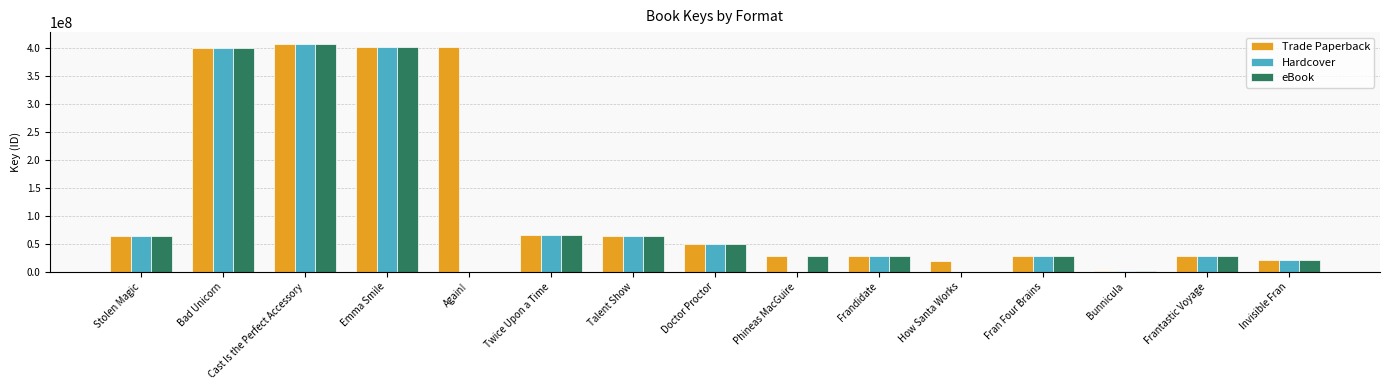

At which category is the sum across all series the highest?

Cast Is the Perfect Accessory